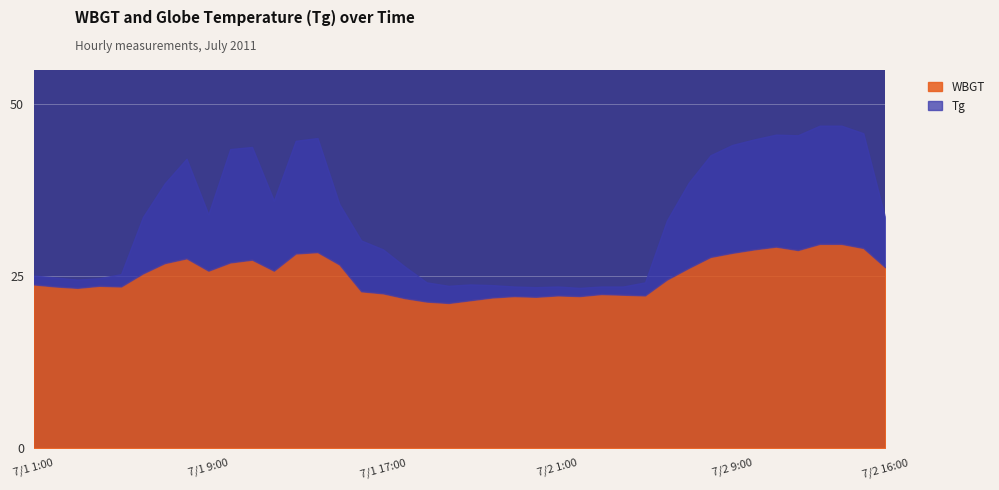

What is the difference between the maximum and minimum values in the WBGT series?

8.6